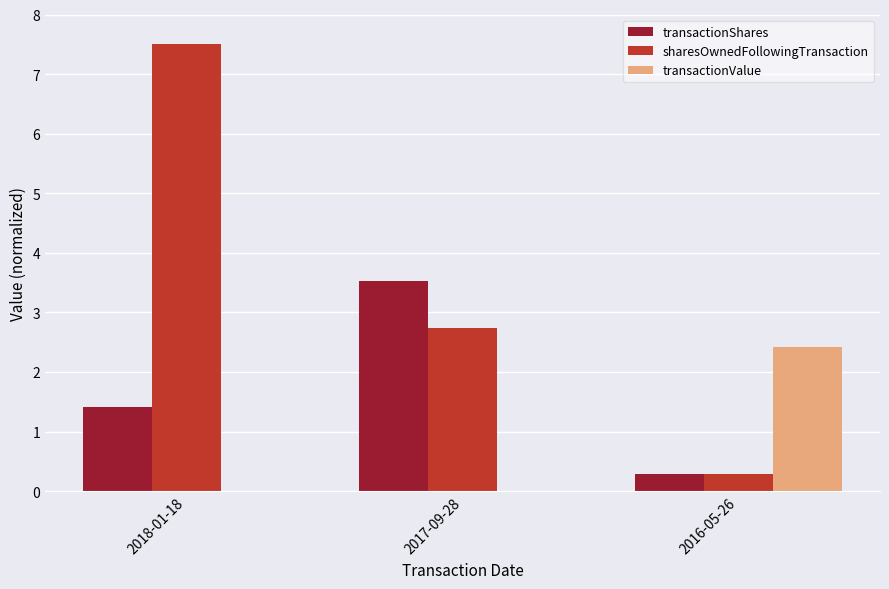

How many series are shown in this chart?

3